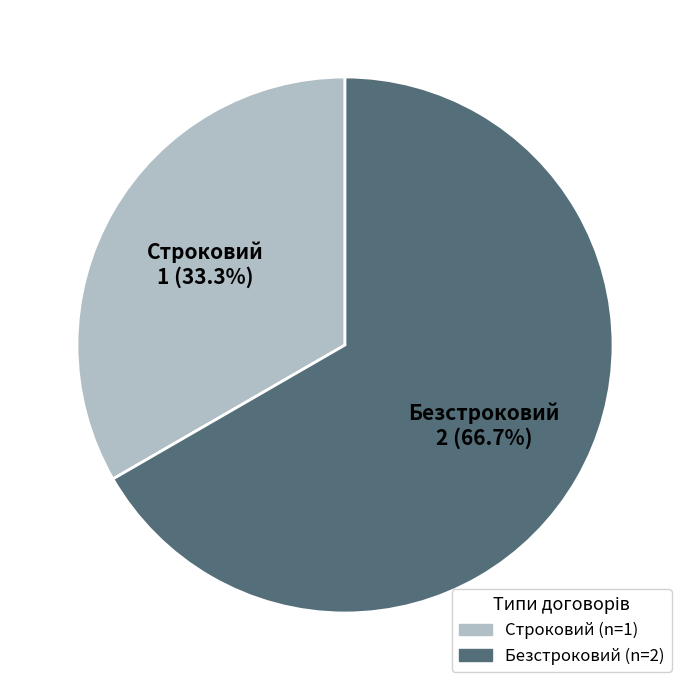

Which slice is the smallest?

Строковий